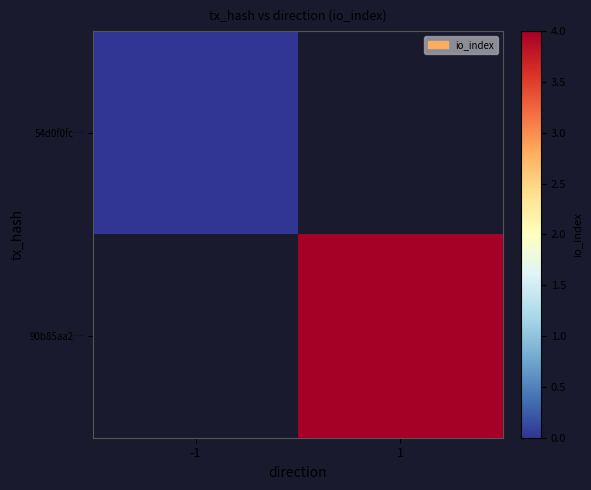

At which label is 54d0f0fc… closest to 0?

-1